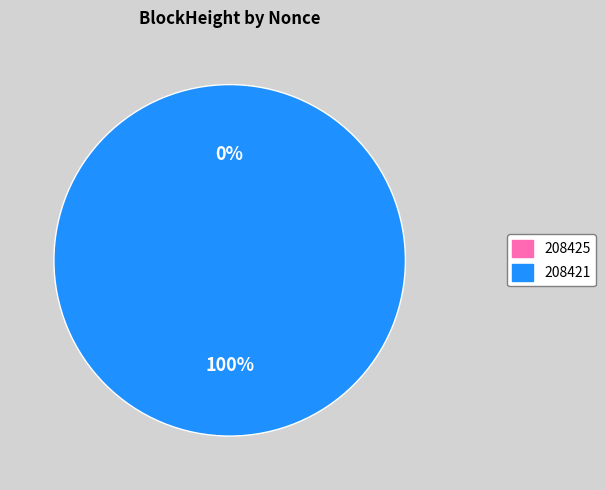

Combined, do 208421 and 208425 account for over 50%?

Yes